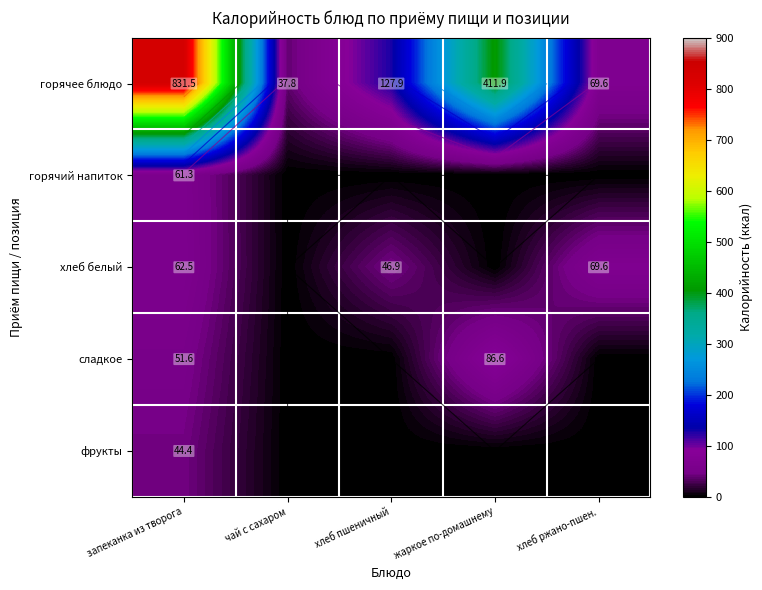

Is it true that хлеб белый equals 21.8 at запеканка из творога?

False